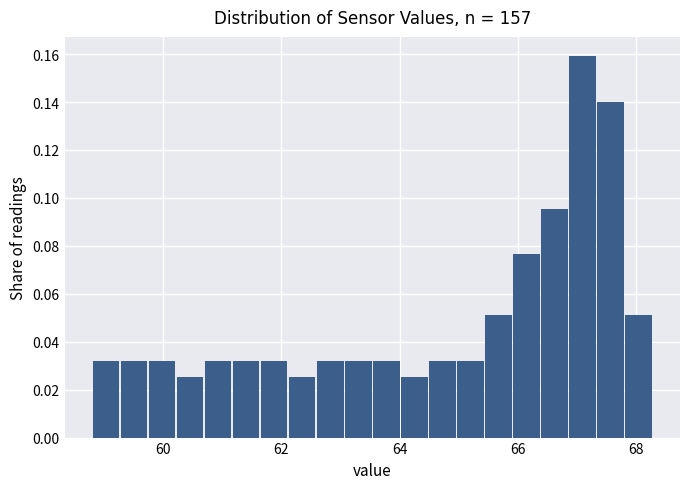

Around what value on the x-axis is the tallest bar? Give the approximate position of its centre, as read against the axis.

67.2